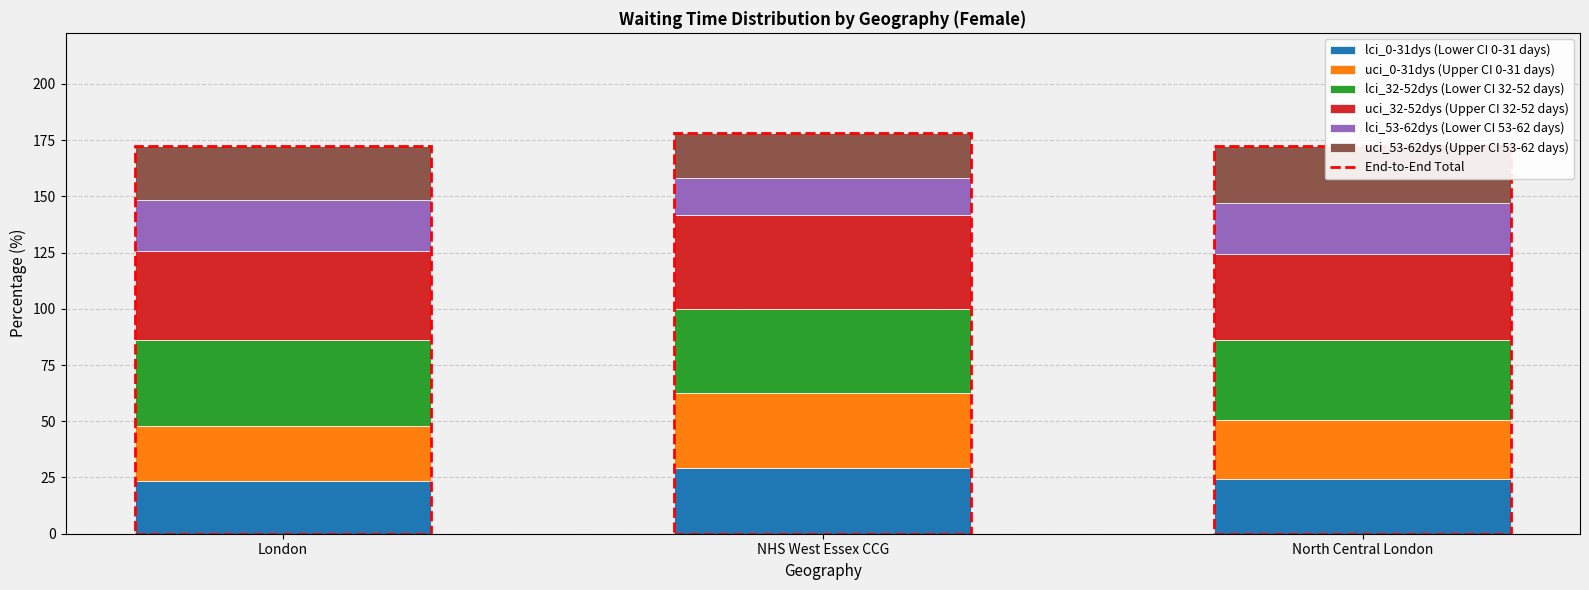

Where is lci_53-62dys (Lower CI 53-62 days) nearest to the value 19?

NHS West Essex CCG